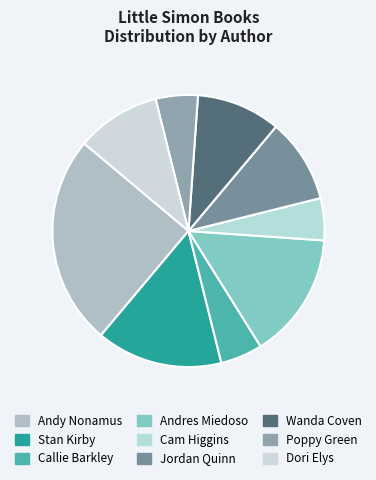

Does Jordan Quinn represent more than half of the total?

No